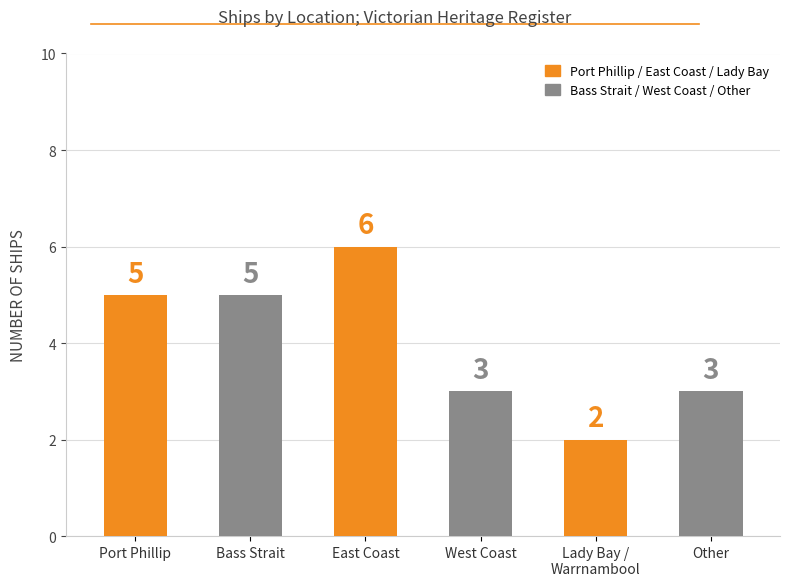

Does the chart contain any negative values?

No